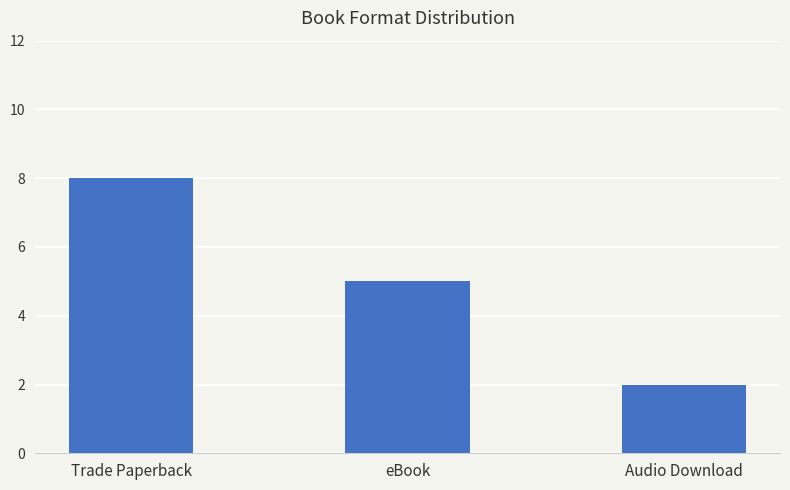

Count the number of data series in this chart.

1